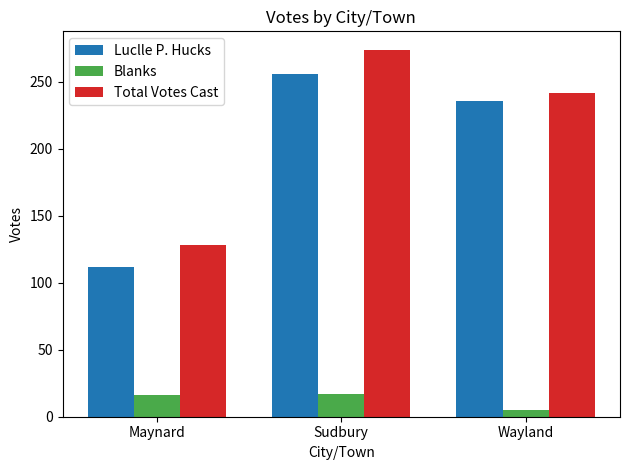

How many values in the Luclle P. Hucks series are below 236?

1